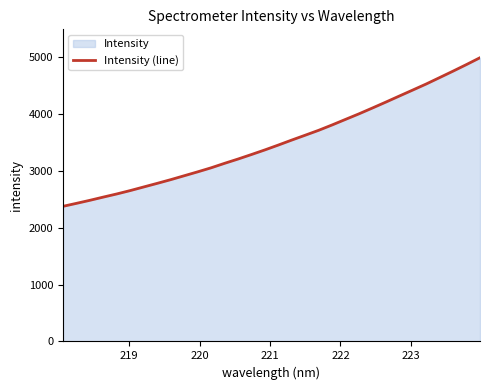

How many lines are shown in the chart?

1